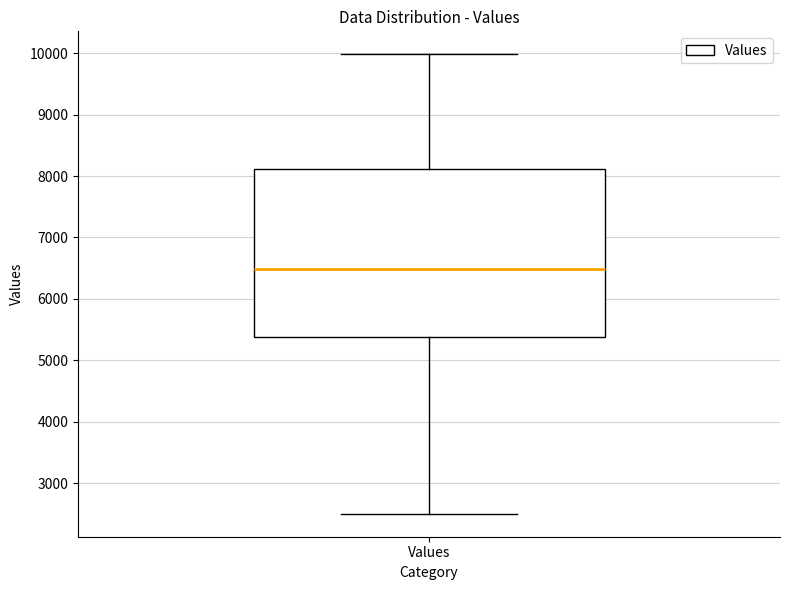

Where does the median line of the box for Values sit on the y-axis? The values are not printed on the chart, so give them approximately, as read against the axis.

6500